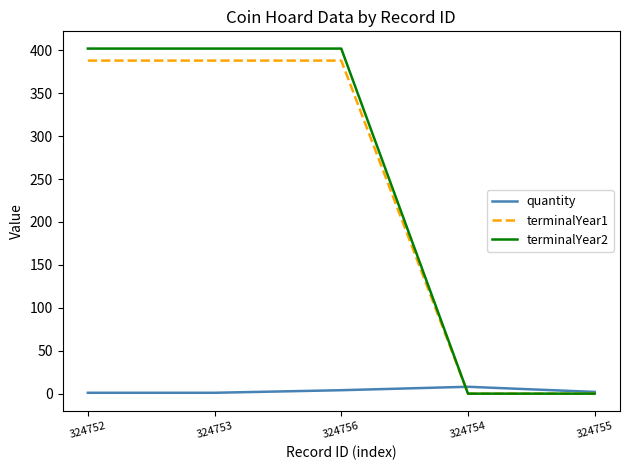

List the series in order of their peak value, lowest first.

quantity, terminalYear1, terminalYear2